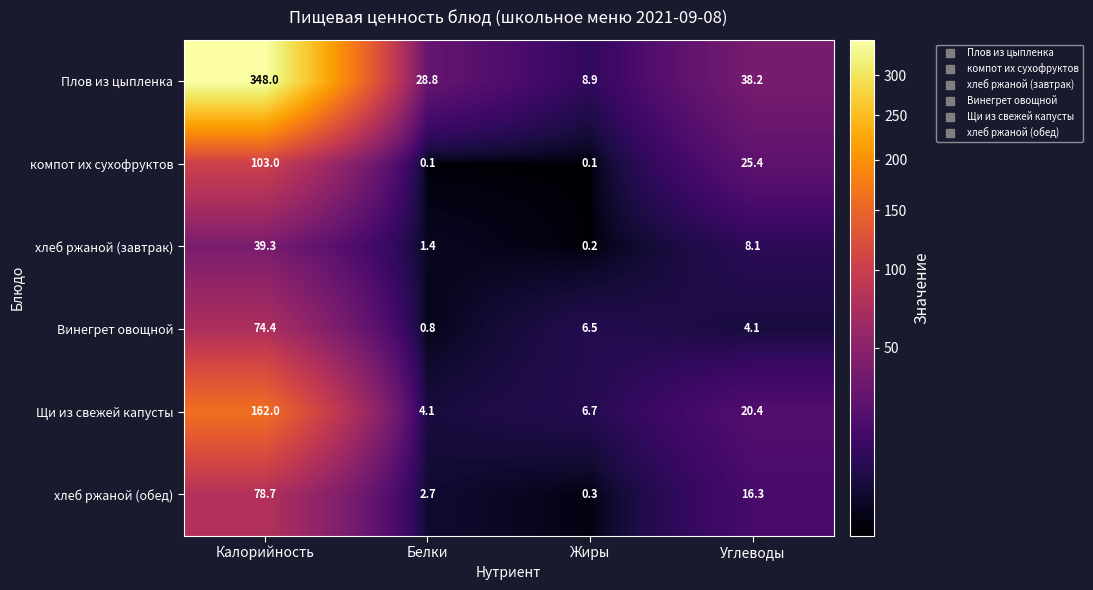

What is the greatest value displayed?

348.0